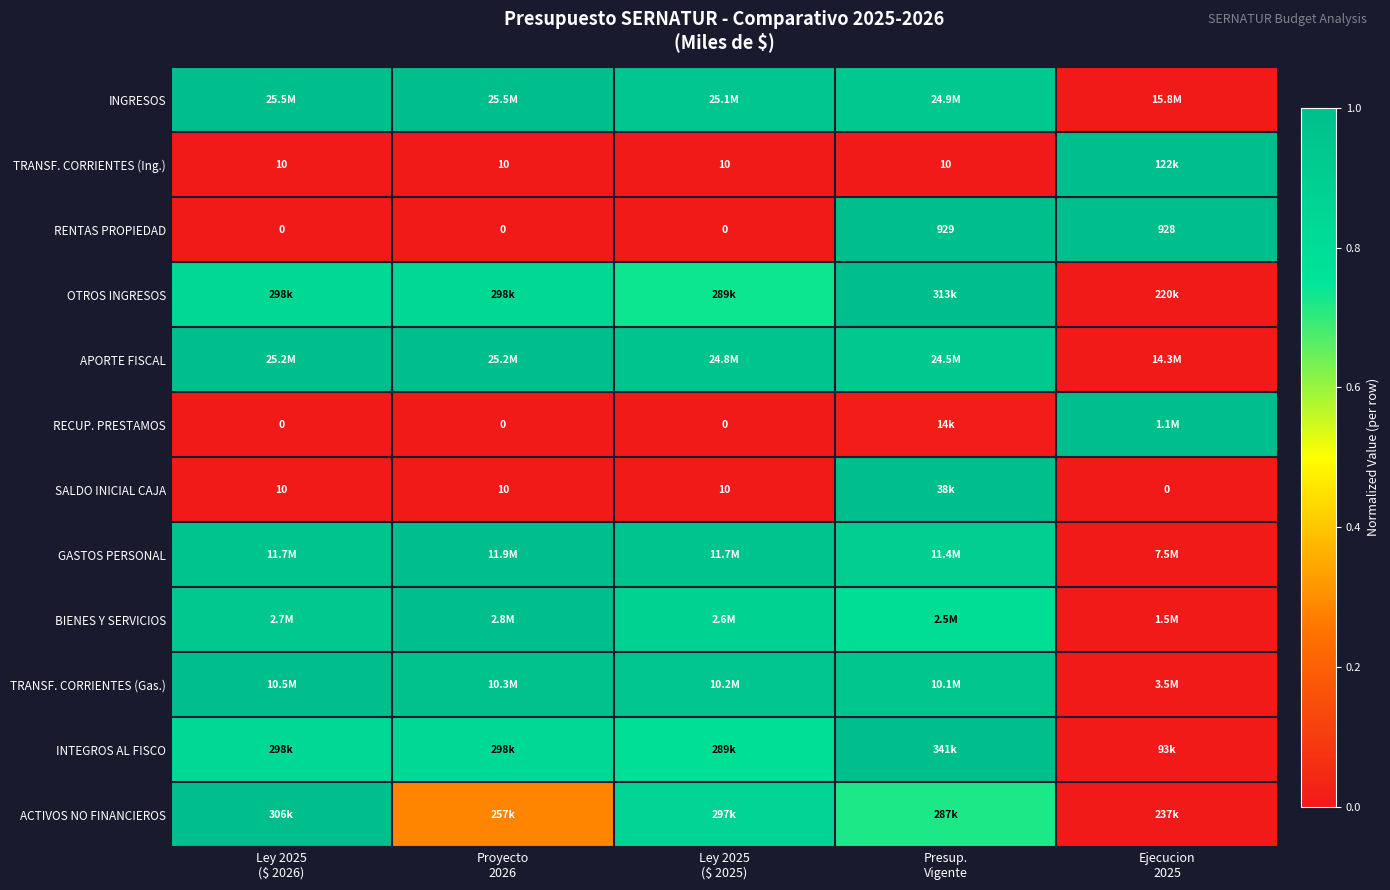

How many values in the RENTAS PROPIEDAD series exceed 0?

2